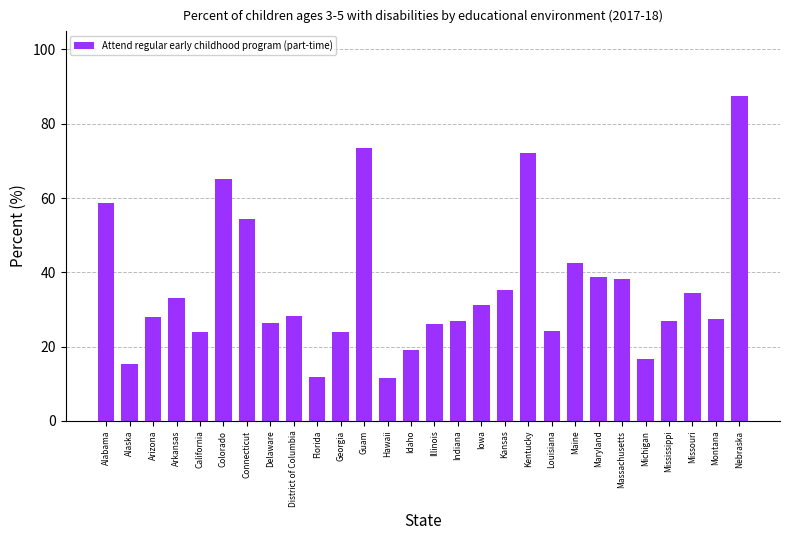

The value at District of Columbia is 37.8. True or false?

False